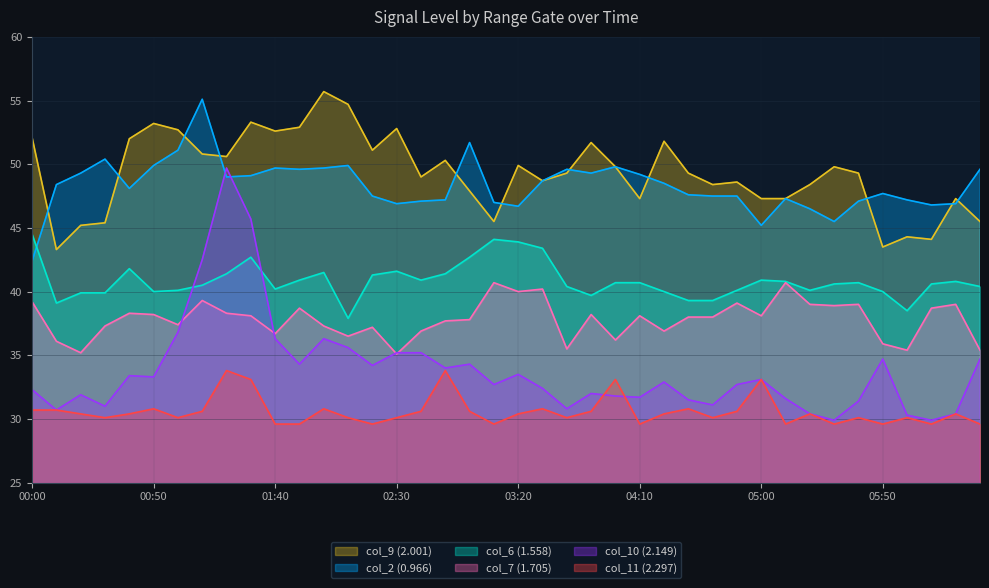

What is the difference between the col_6 (1.558) values at 03:30 and 04:50?

3.3